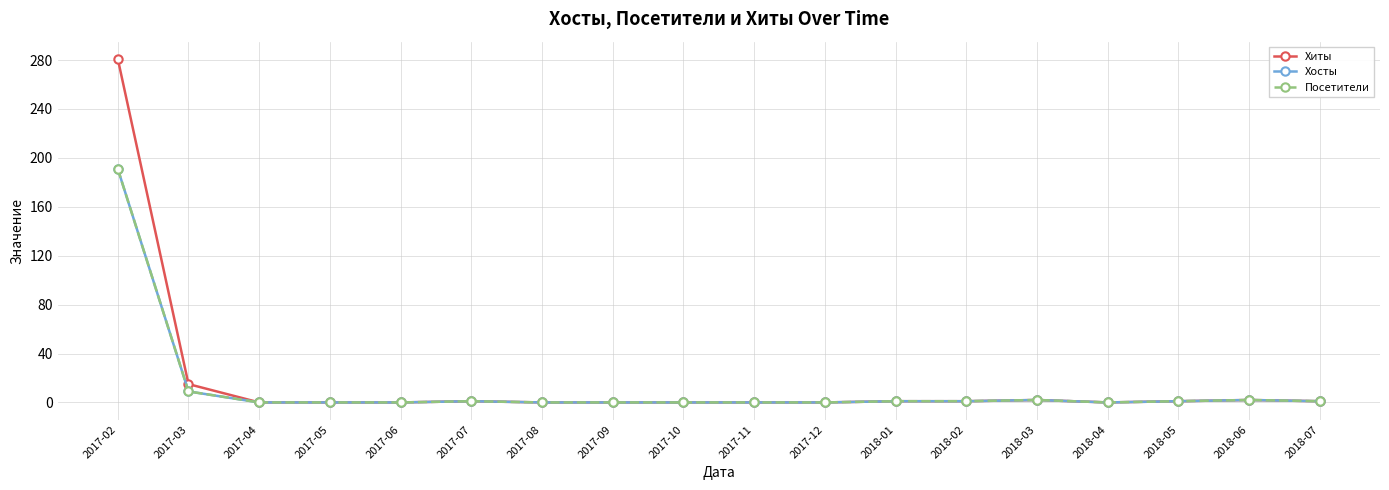

What is the label of the 16th point from the right?

2017-04